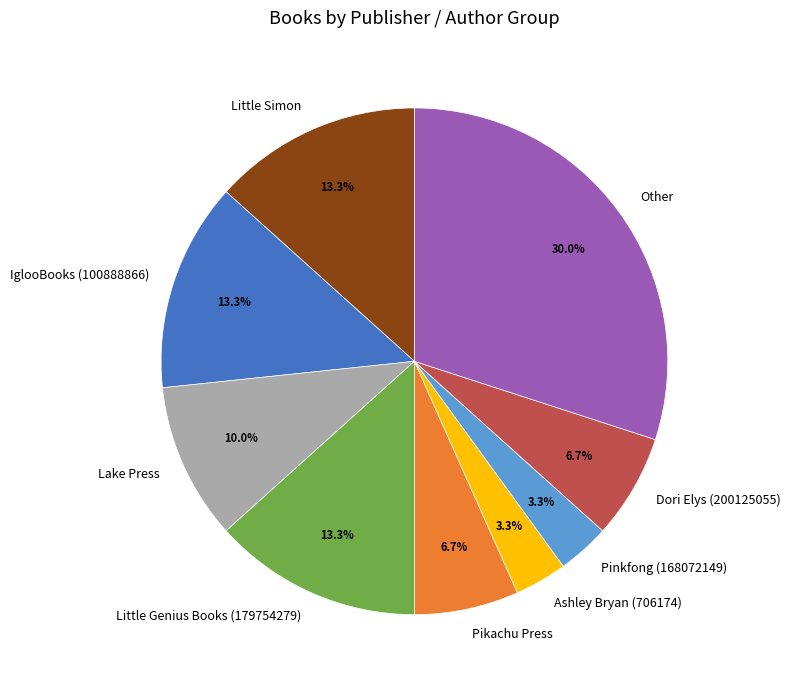

Is it true that Pikachu Press is 7% of the pie?

True